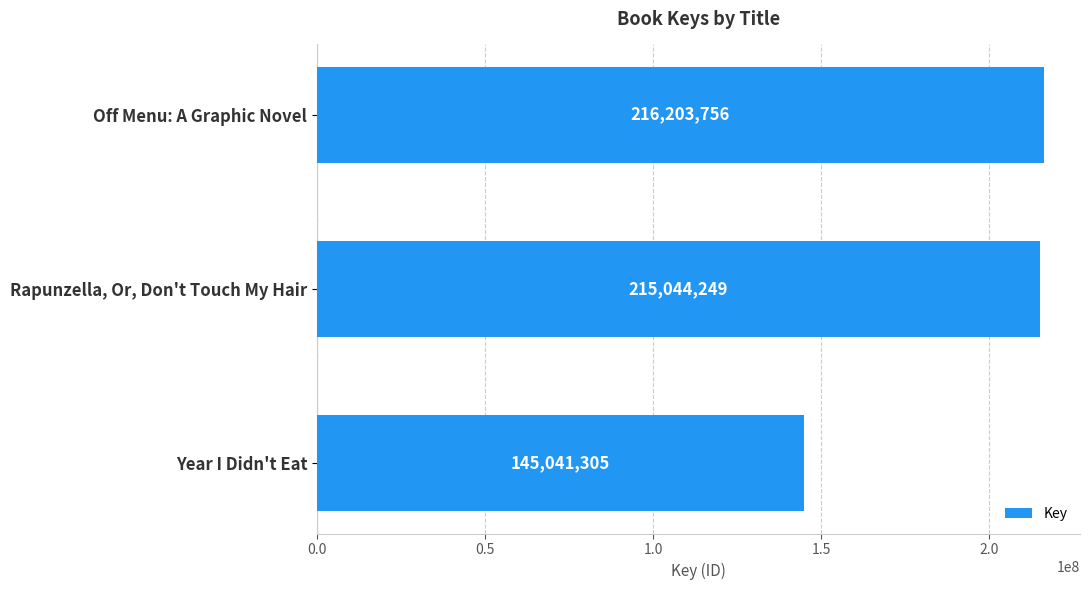

What is the greatest value displayed?

216203756